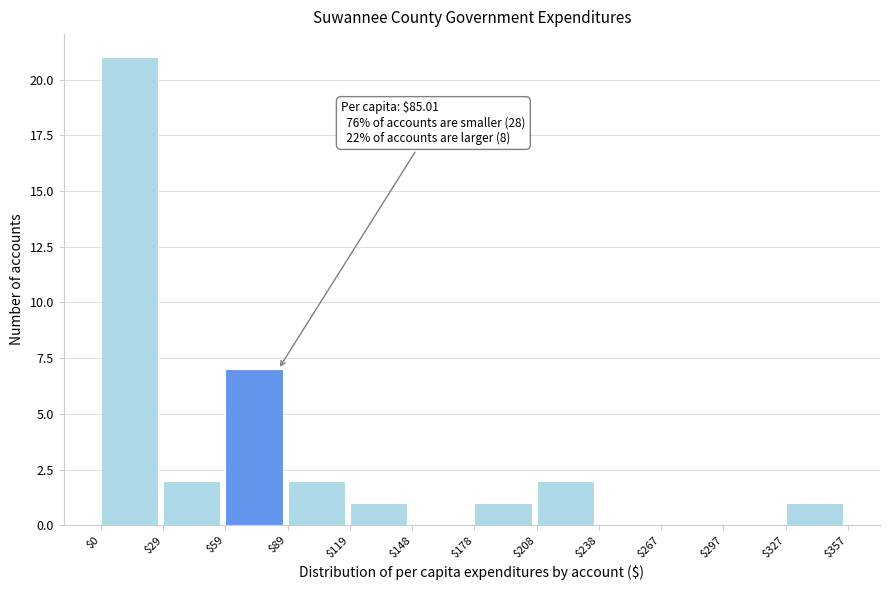

Over which range of the x-axis is the bar tallest?

$0 to $29